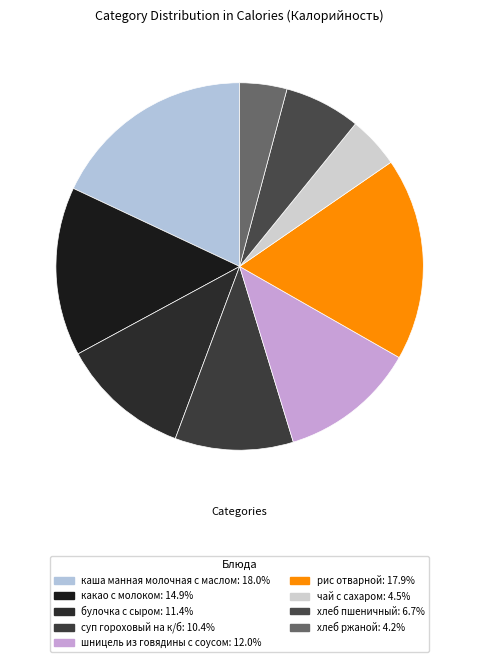

What portion of the pie excludes хлеб пшеничный?

93.3%